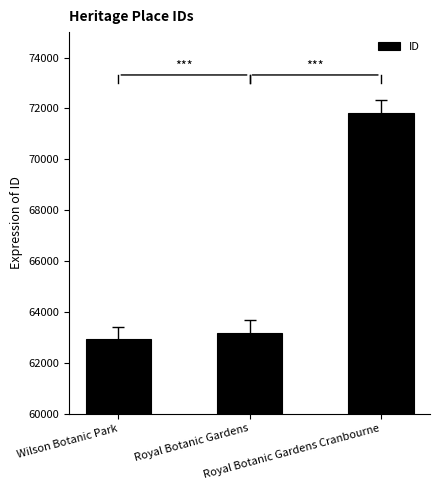

The chart shows a value of 62917 at Wilson Botanic Park. True or false?

True